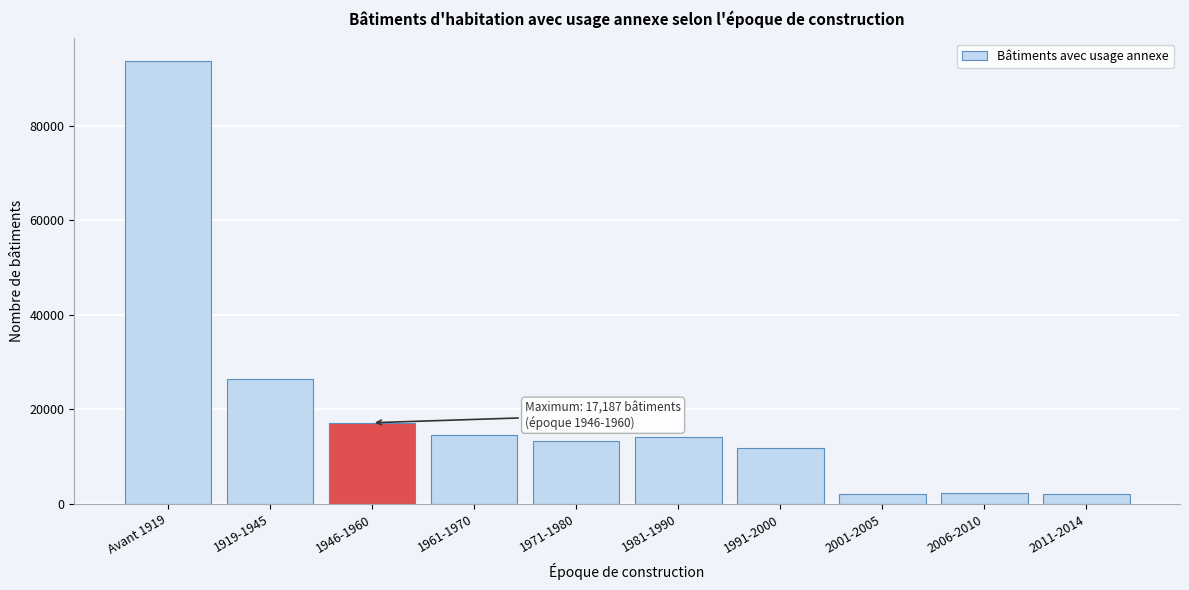

The value at 1946-1960 is 17187. True or false?

True